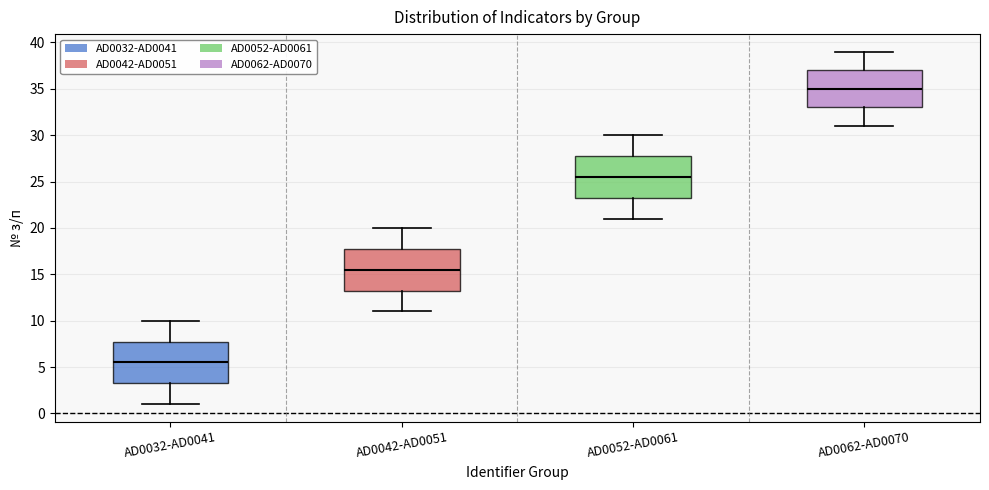

Where is the lower edge of the box for AD0052-AD0061 on the y-axis? The values are not printed on the chart, so give them approximately, as read against the axis.

23.5